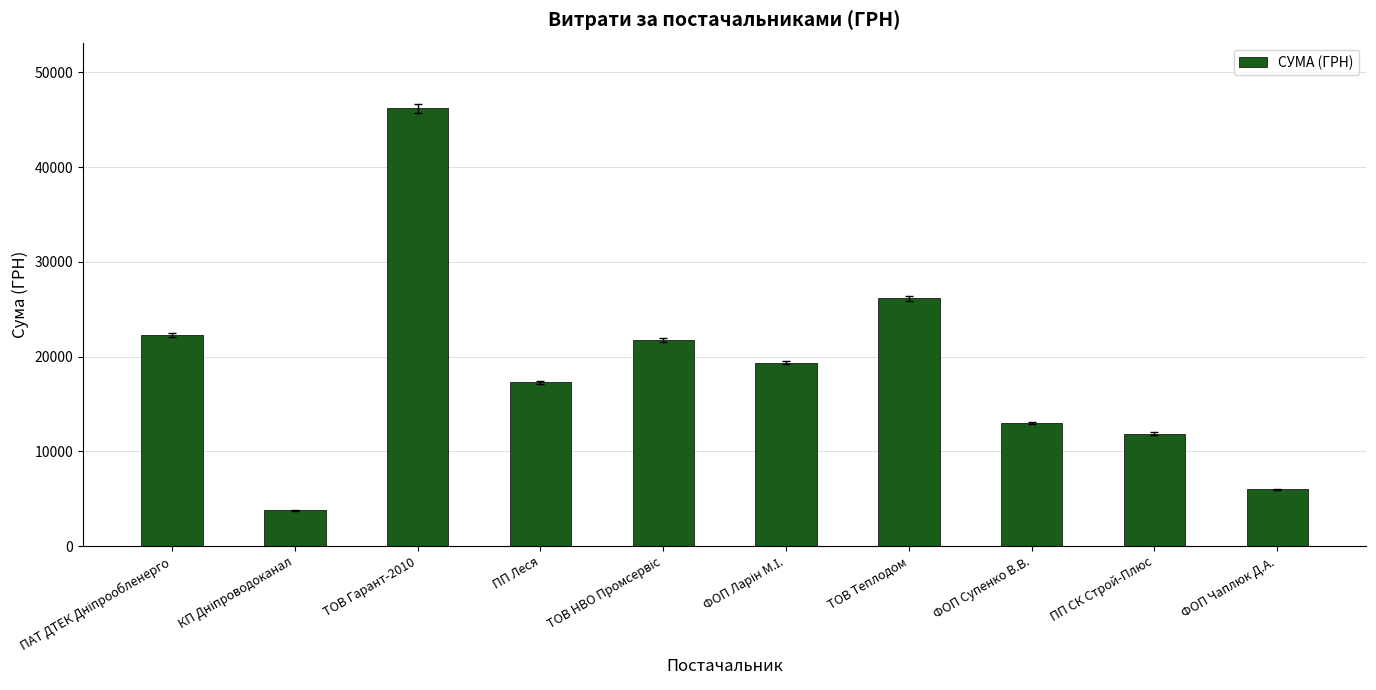

At which label is the value closest to 24985?

ТОВ Теплодом